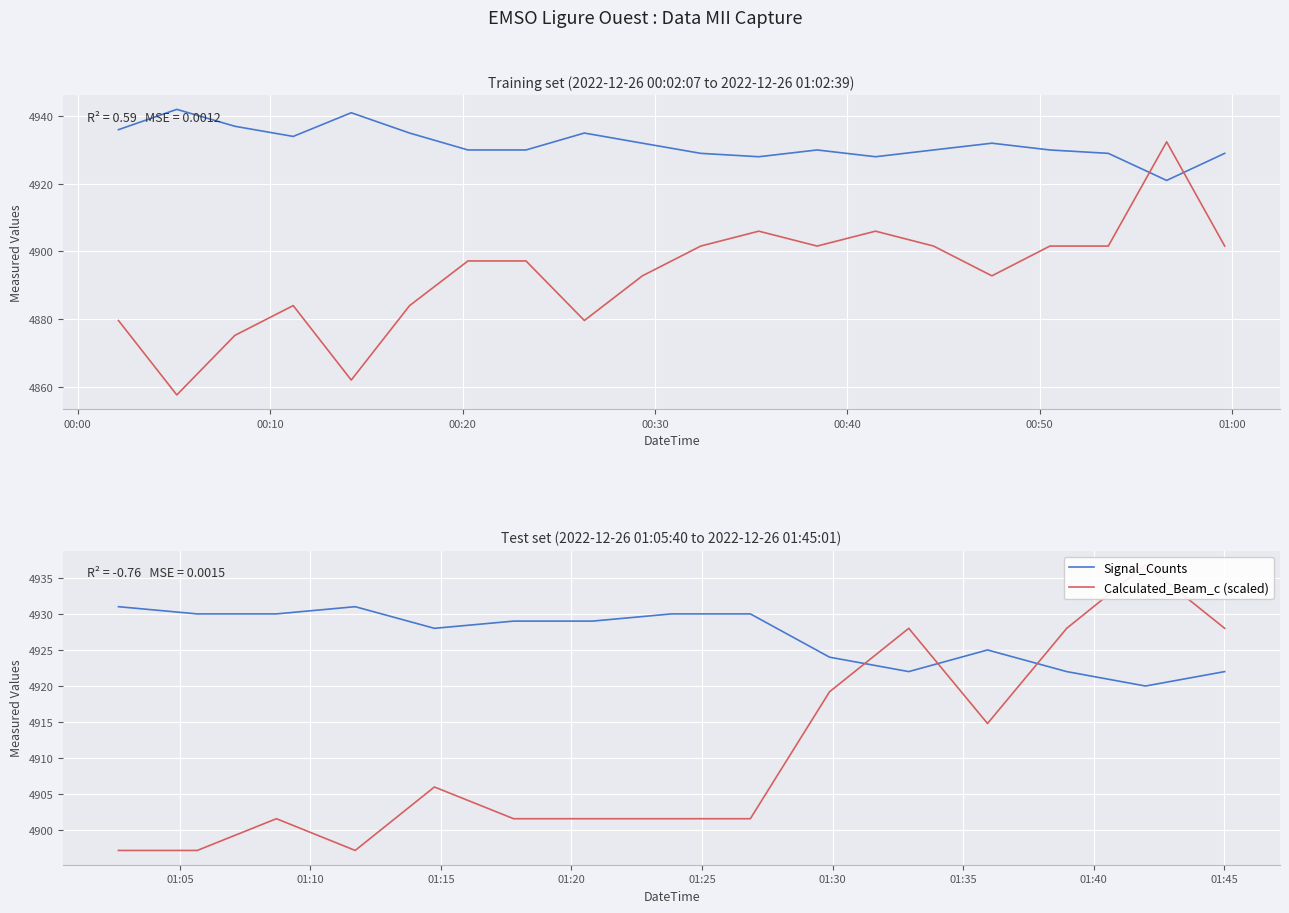

How many lines are shown in the chart?

2